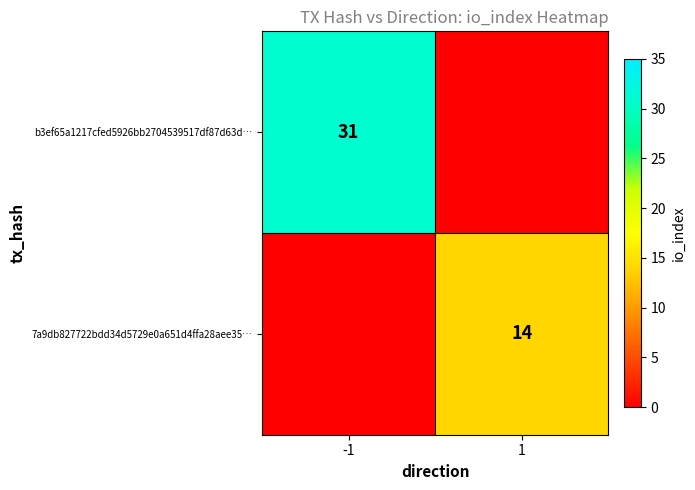

Which category has the lowest value across all series?

1